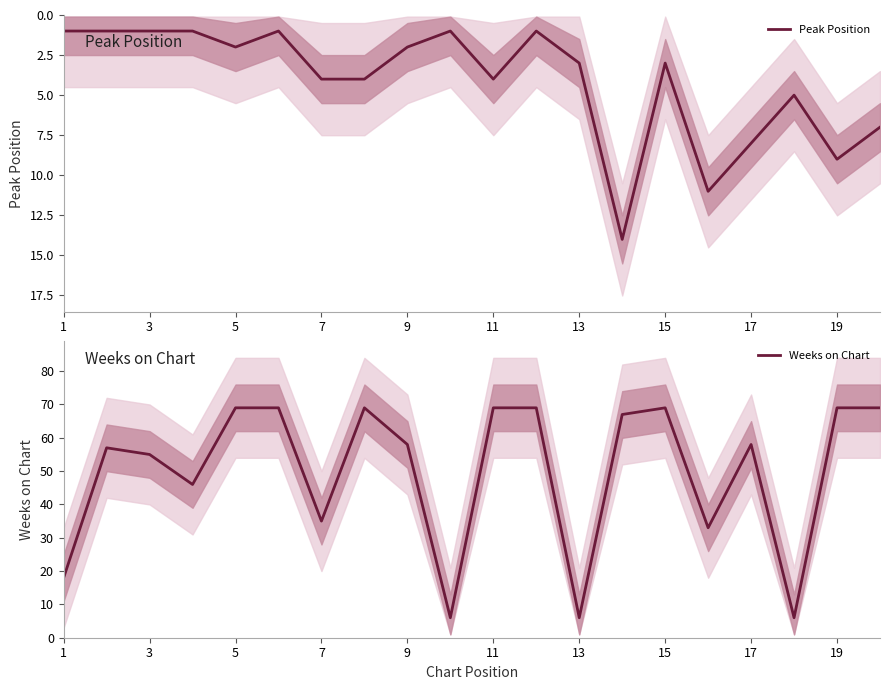

Count the number of categories in the chart.

20